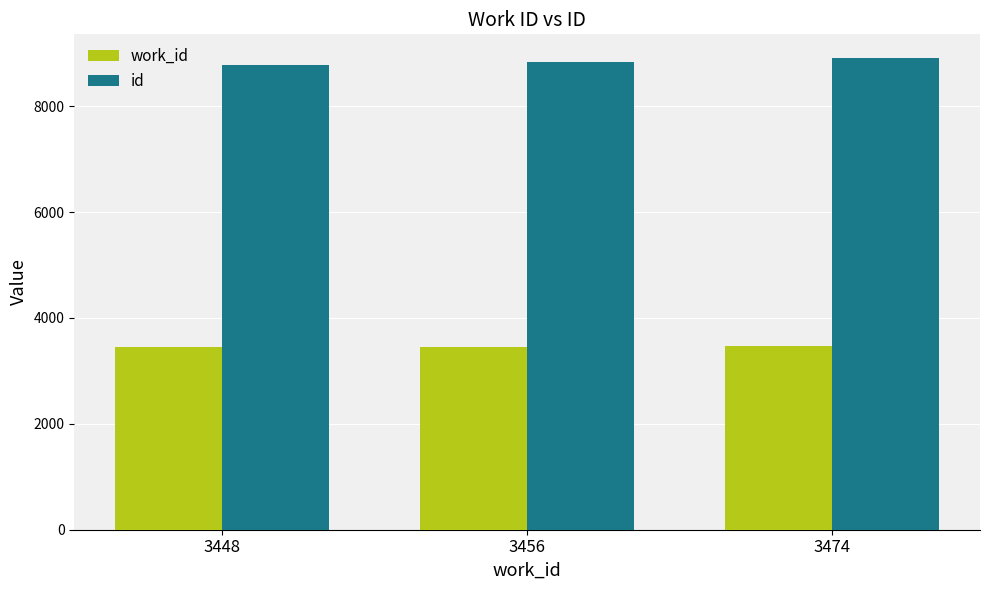

Count the work_id values in the range 3448 to 3474.

3